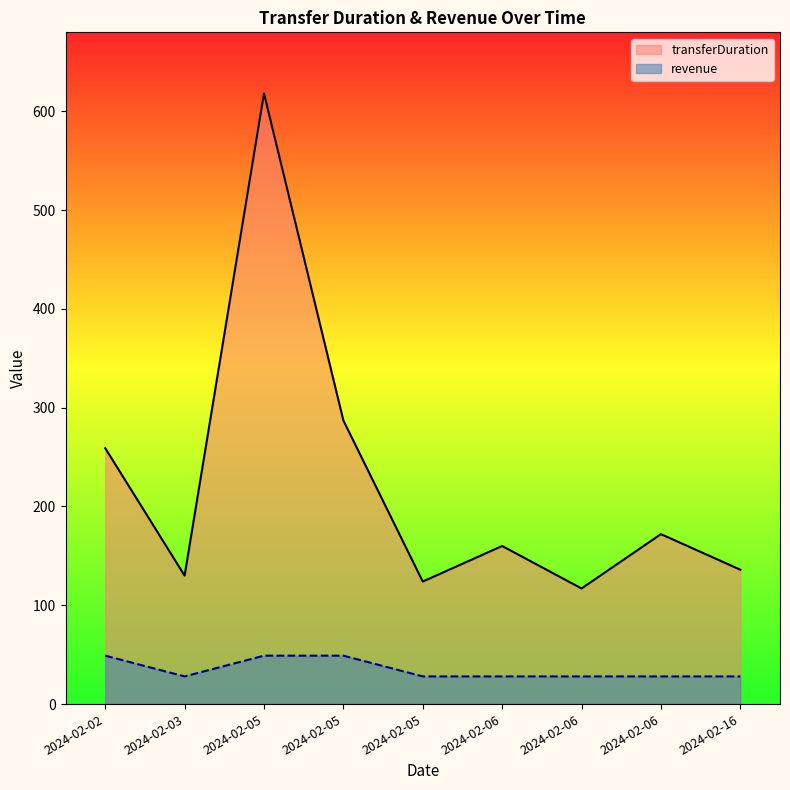

At which label does transferDuration reach its minimum?

2024-02-06